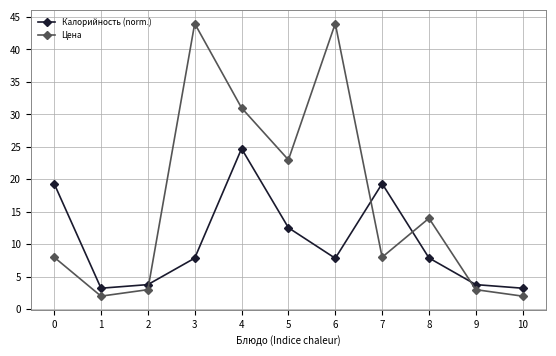

At which category does Цена reach its first local valley?

1